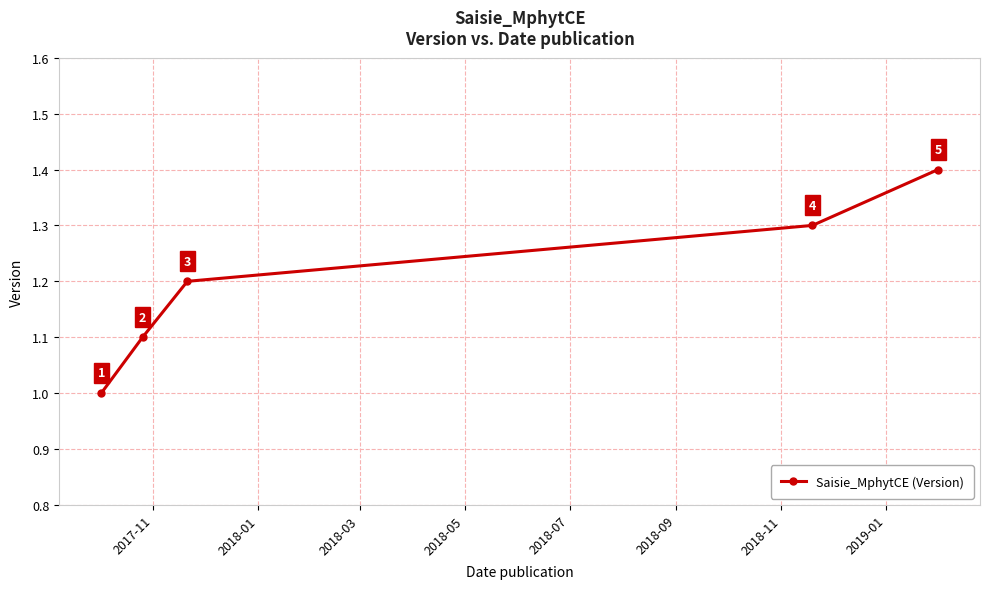

How many lines are shown in the chart?

1